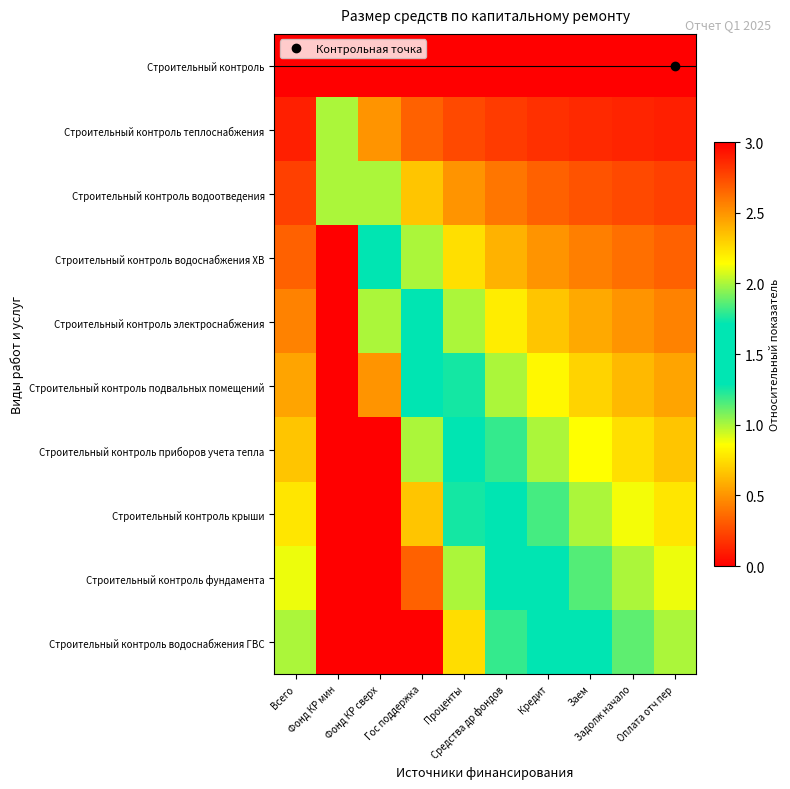

What is the total value across all series at Оплата отч пер?

5.0